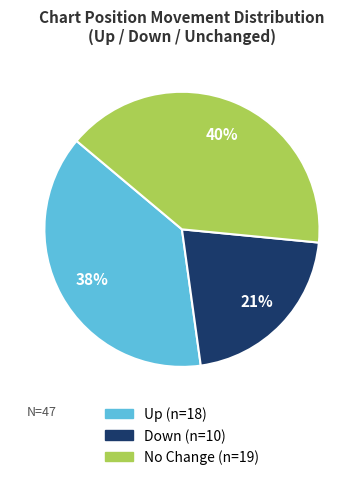

To the nearest percent, what is the difference between the largest and smallest slice percentages?

19%